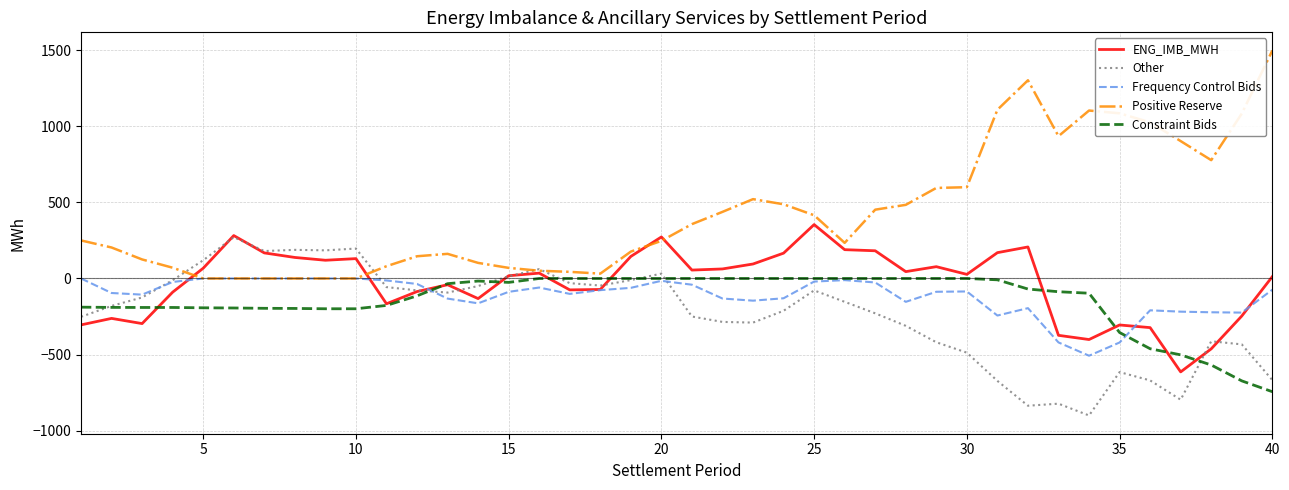

What is the greatest value displayed?

1497.2